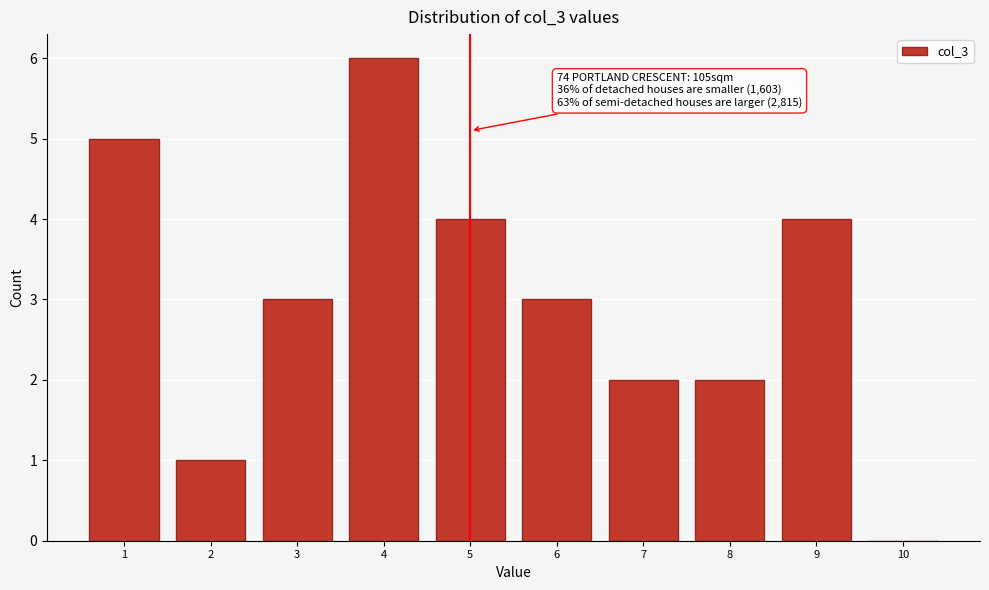

Reading left to right, extract all data points from this chart.

1=5	2=1	3=3	4=6	5=4	6=3	7=2	8=2	9=4	10=0